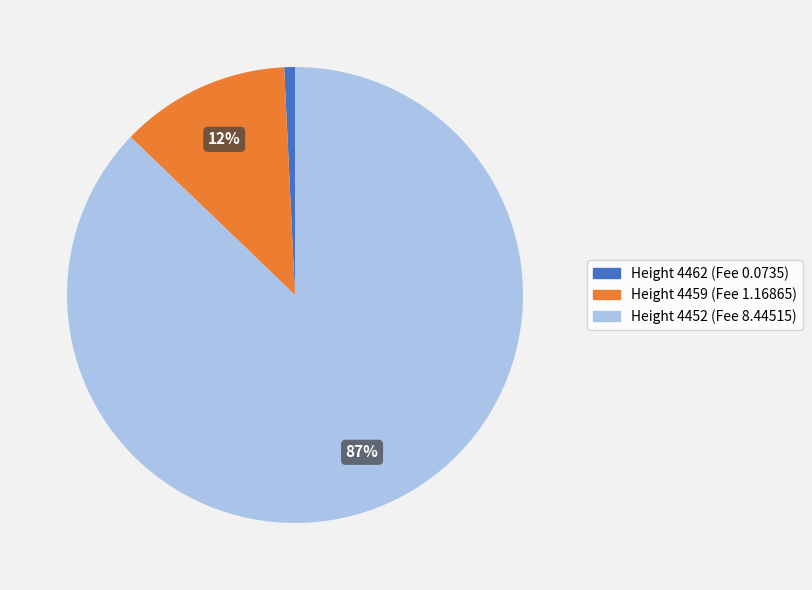

Between Height 4452 (Fee 8.44515) and Height 4459 (Fee 1.16865), which is larger?

Height 4452 (Fee 8.44515)